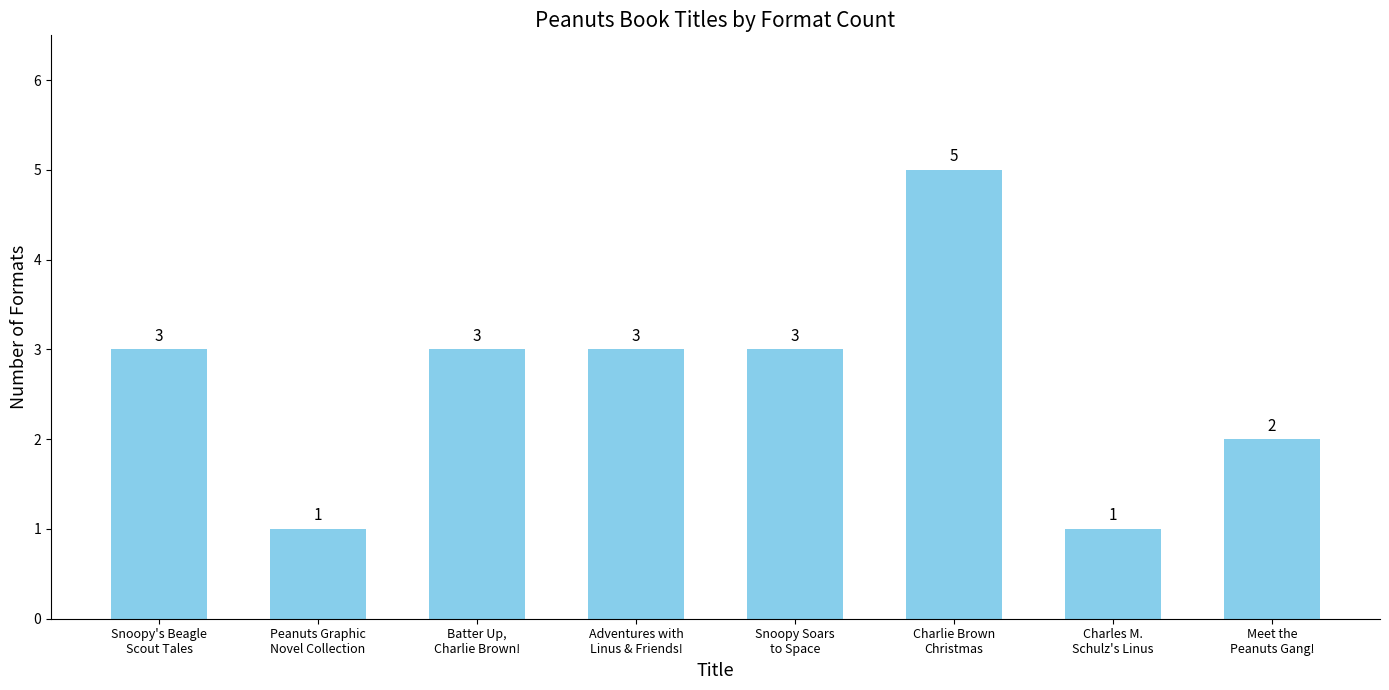

Reading left to right, what are all the values shown in this chart?

3	1	3	3	3	5	1	2